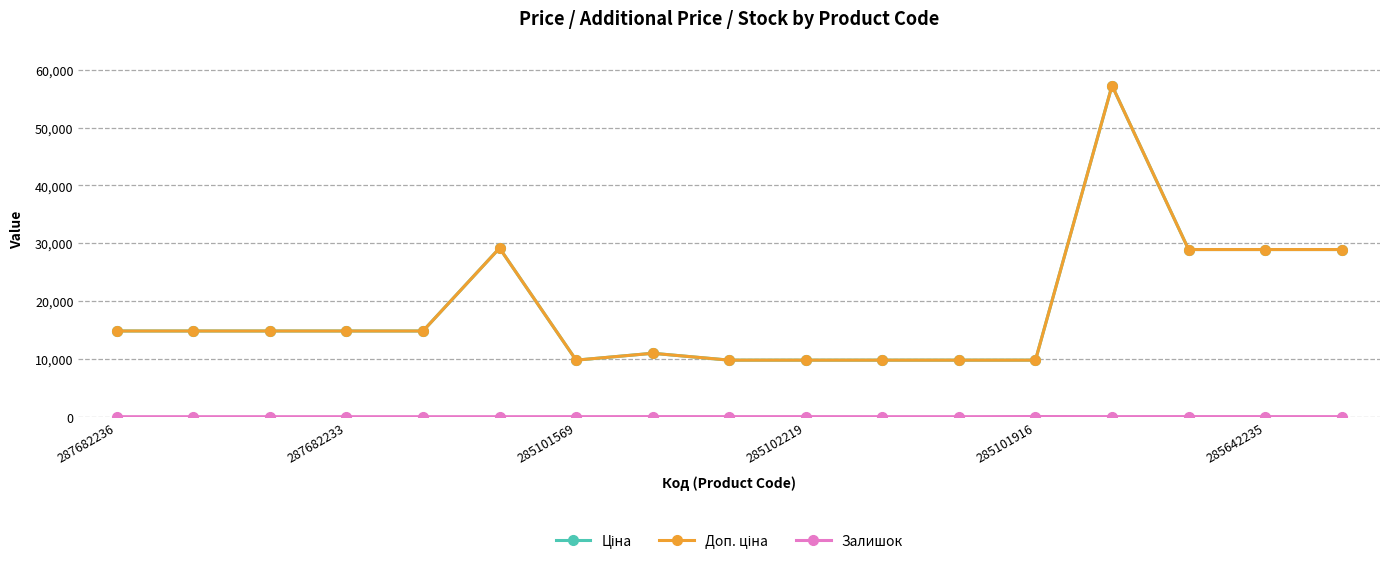

Does the chart have visible grid lines?

Yes